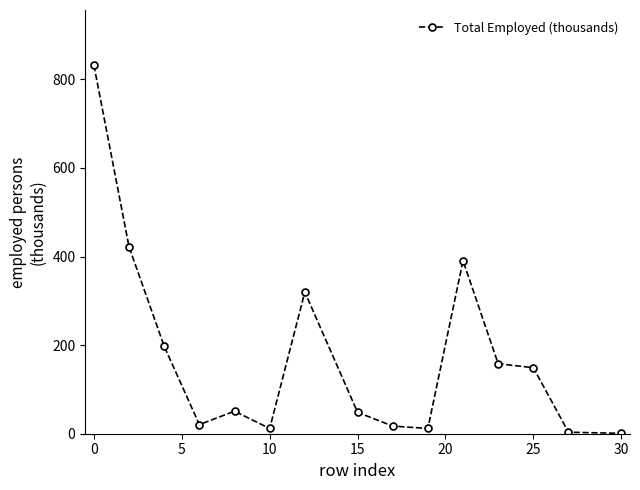

How many interior local peaks (higher than both neighbors) does the data have?

3